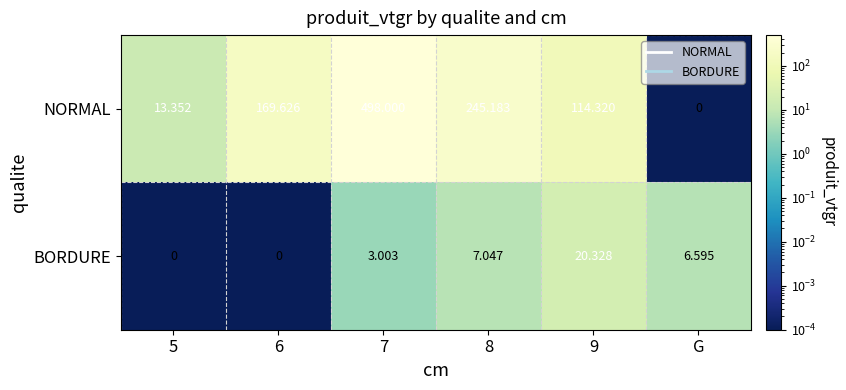

At which label does NORMAL reach its minimum?

G